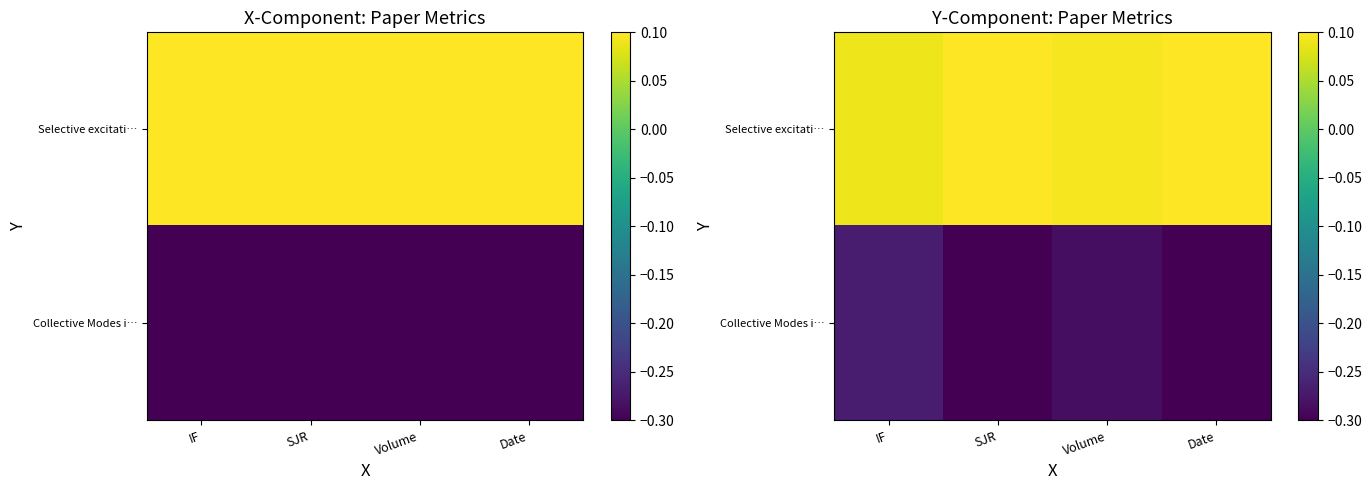

Is the value of Collective Modes i… at IF greater than the value of Selective excitati… at Date?

No